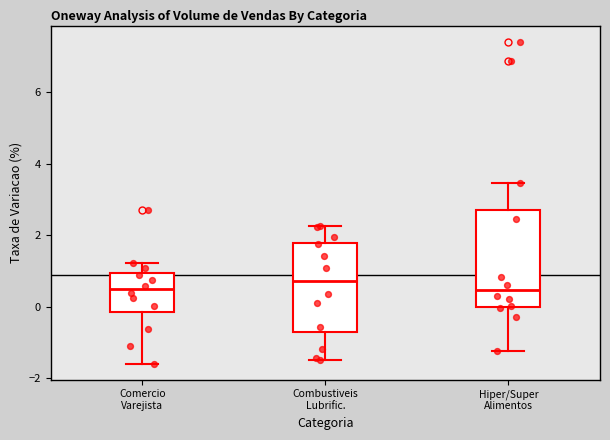

Reading left to right, transcribe this box plot: for each box, give where its median line is, the range the box spans, and where its two whiskers end, as read against the y-axis. The values are not printed on the chart, so give them approximately, as read against the axis.

Comercio Varejista: median 0.4, box -0.2 to 1.0, whiskers -1.6 to 1.2
Combustiveis Lubrific.: median 0.8, box -0.8 to 1.8, whiskers -1.4 to 2.2
Hiper/Super Alimentos: median 0.4, box 0.0 to 2.8, whiskers -1.2 to 3.4